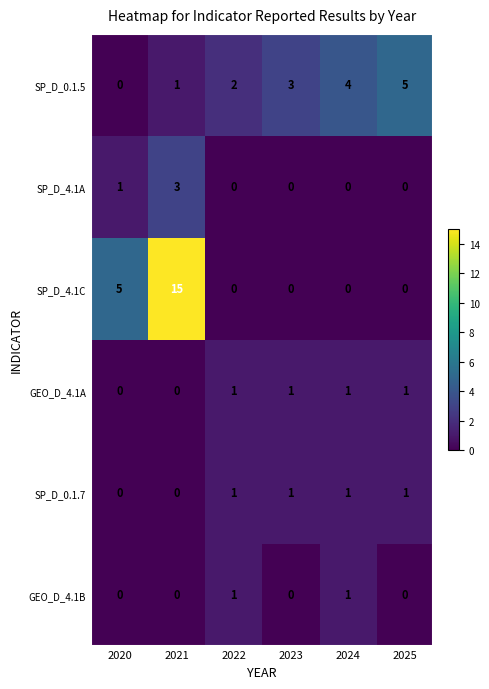

How many positive values does the GEO_D_4.1A series have?

4